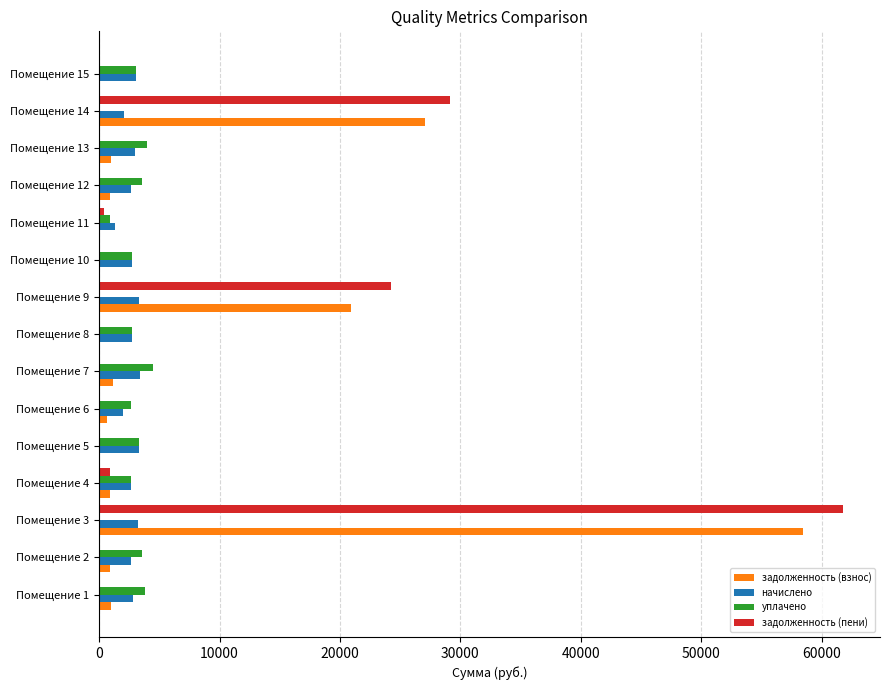

At which category is the sum across all series the highest?

Помещение 3